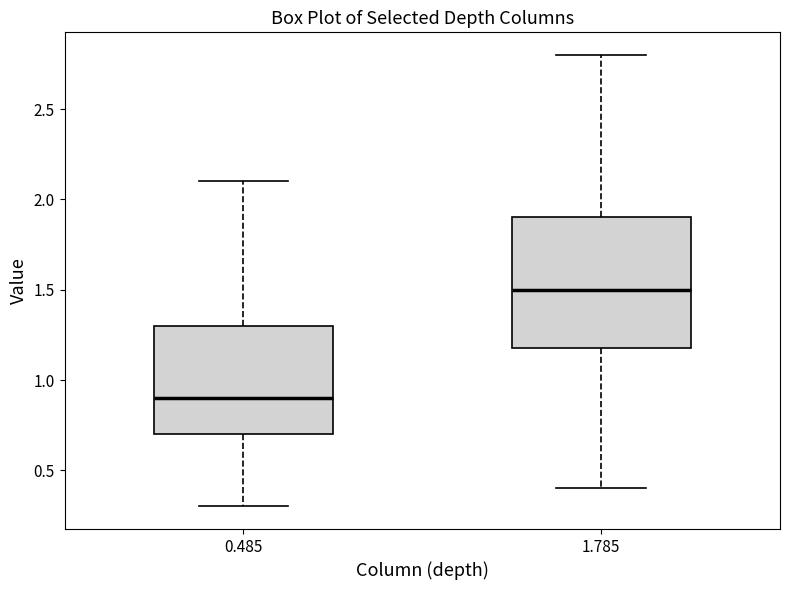

Reading left to right, transcribe this box plot: for each box, give where its median line is, the range the box spans, and where its two whiskers end, as read against the y-axis. The values are not printed on the chart, so give them approximately, as read against the axis.

0.485: median 0.9, box 0.7 to 1.3, whiskers 0.3 to 2.1
1.785: median 1.5, box 1.2 to 1.9, whiskers 0.4 to 2.8